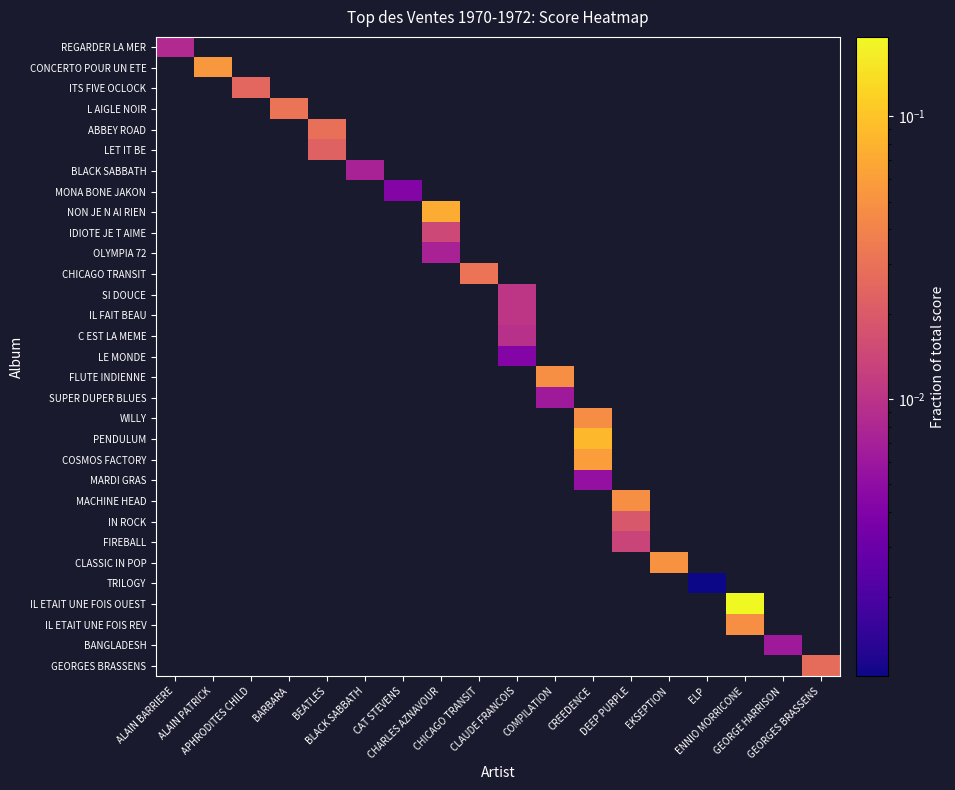

How many values in BLACK SABBATH are above zero?

1